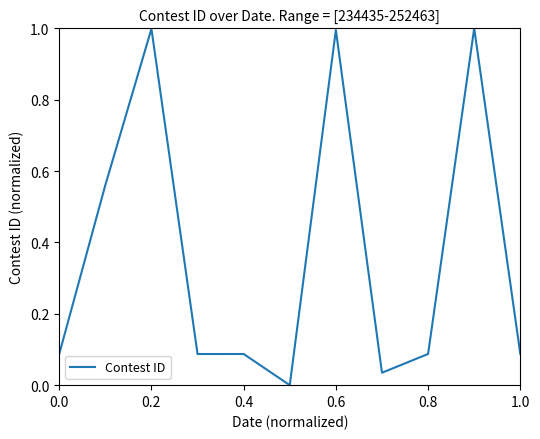

What is the greatest value displayed?

1.0